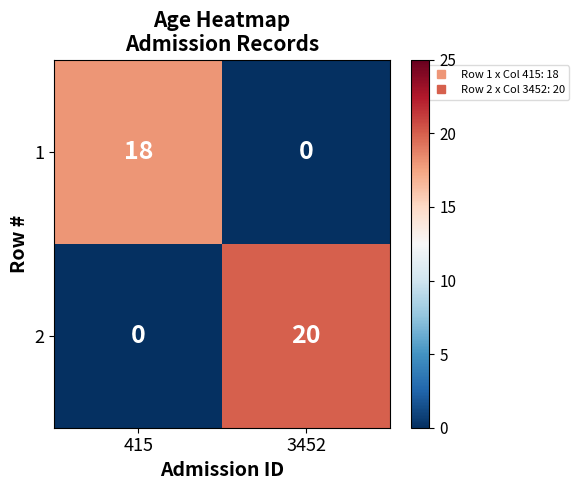

Which series has the widest spread of values?

2